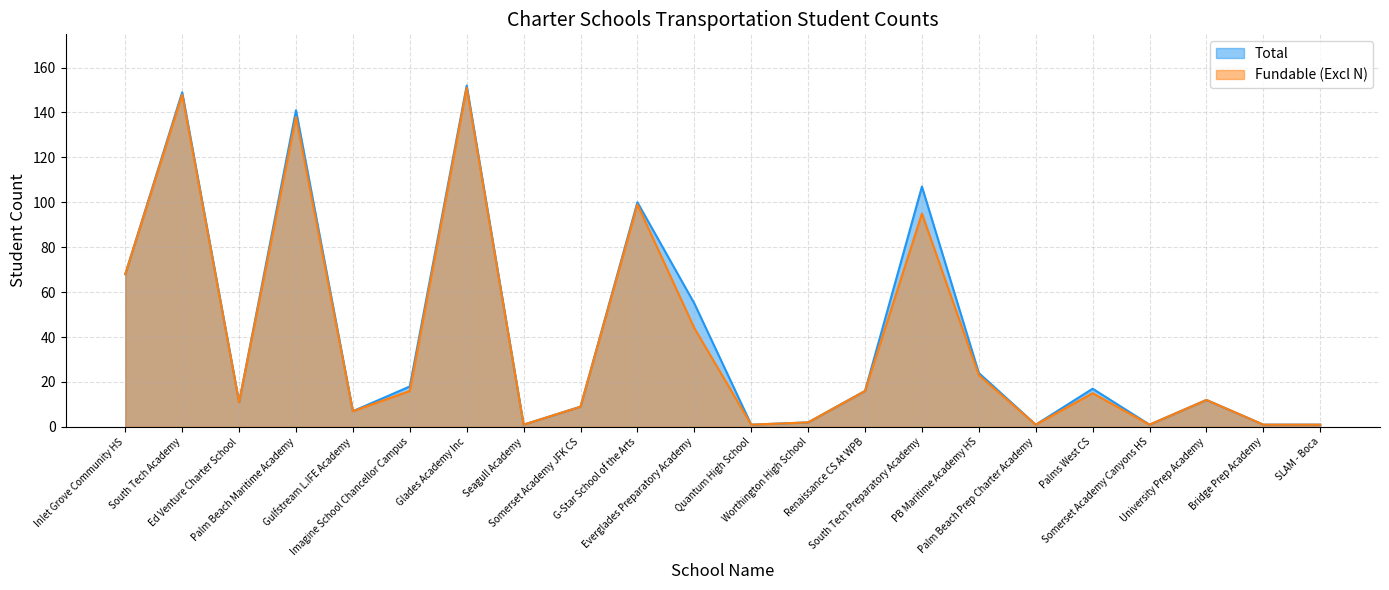

Does the chart have visible grid lines?

Yes